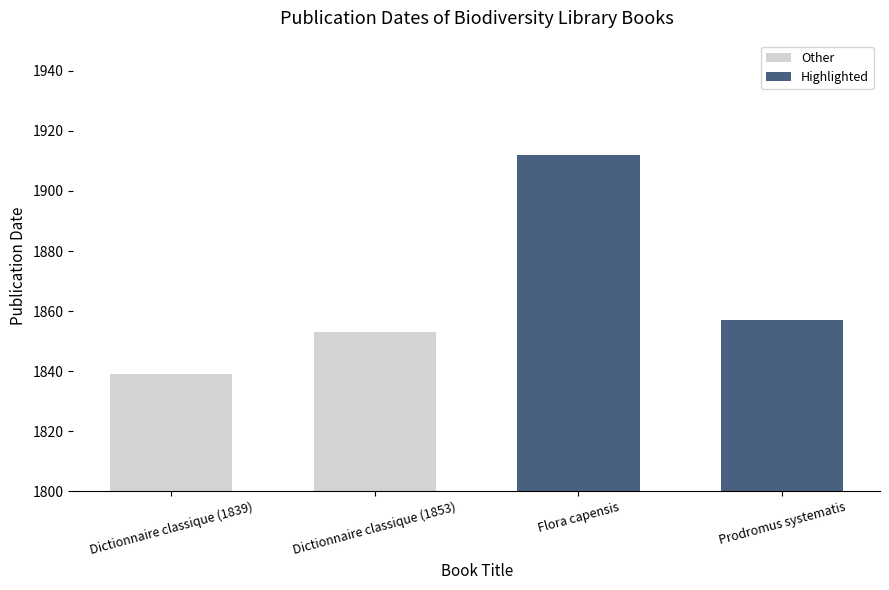

The chart shows a value of 1912 at Flora capensis. True or false?

True